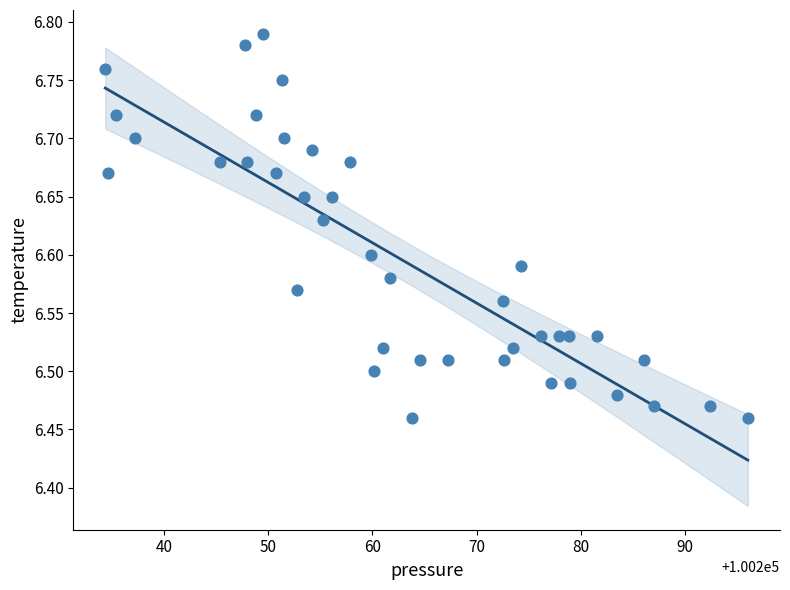

What is the range of X values (max minus min)?

61.6